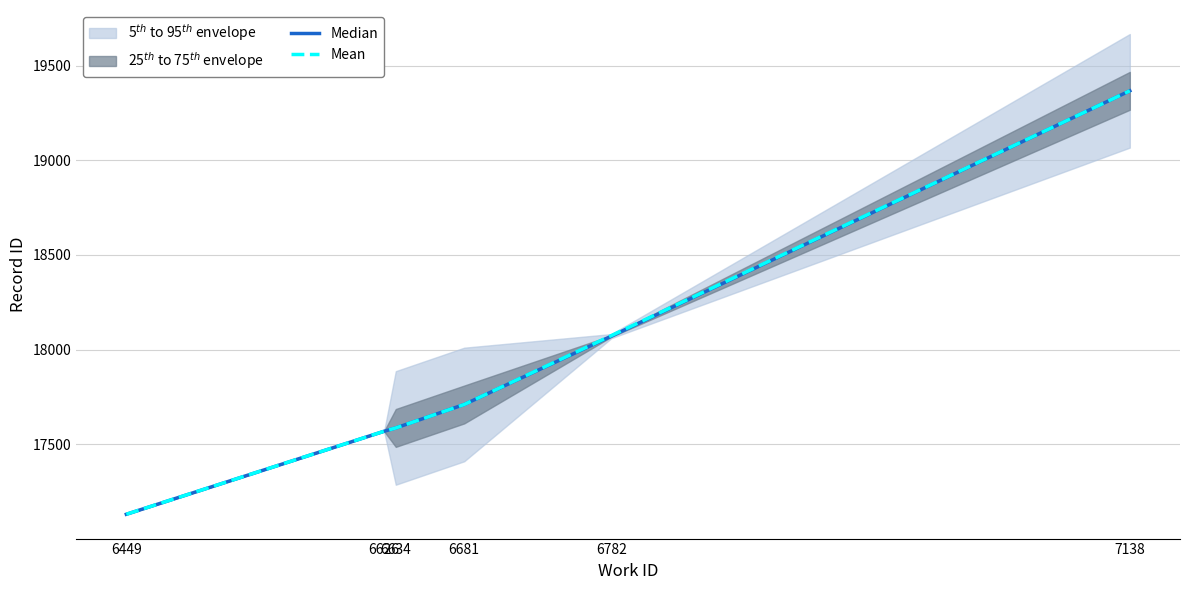

How many data points in Mean are above 17710?

2